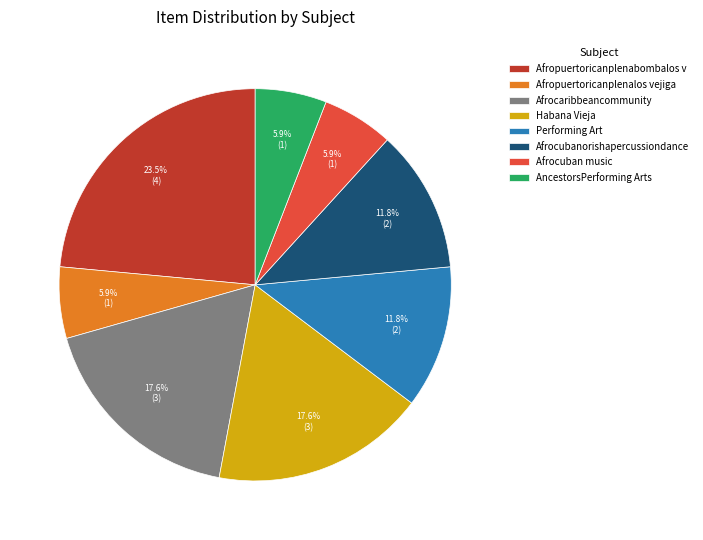

Does any single category account for the majority?

No